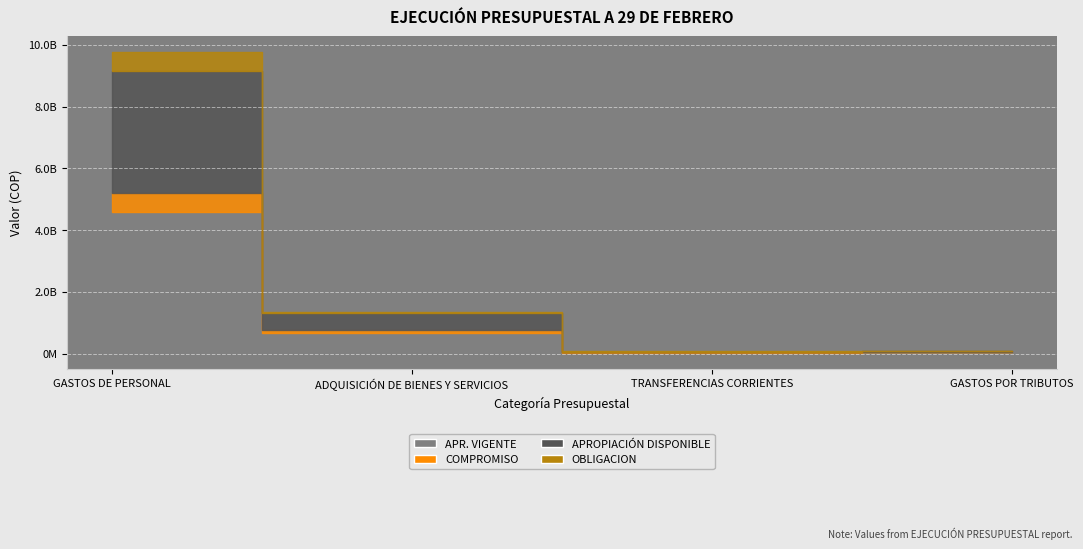

Where is the first local minimum for APROPIACIÓN DISPONIBLE?

TRANSFERENCIAS CORRIENTES